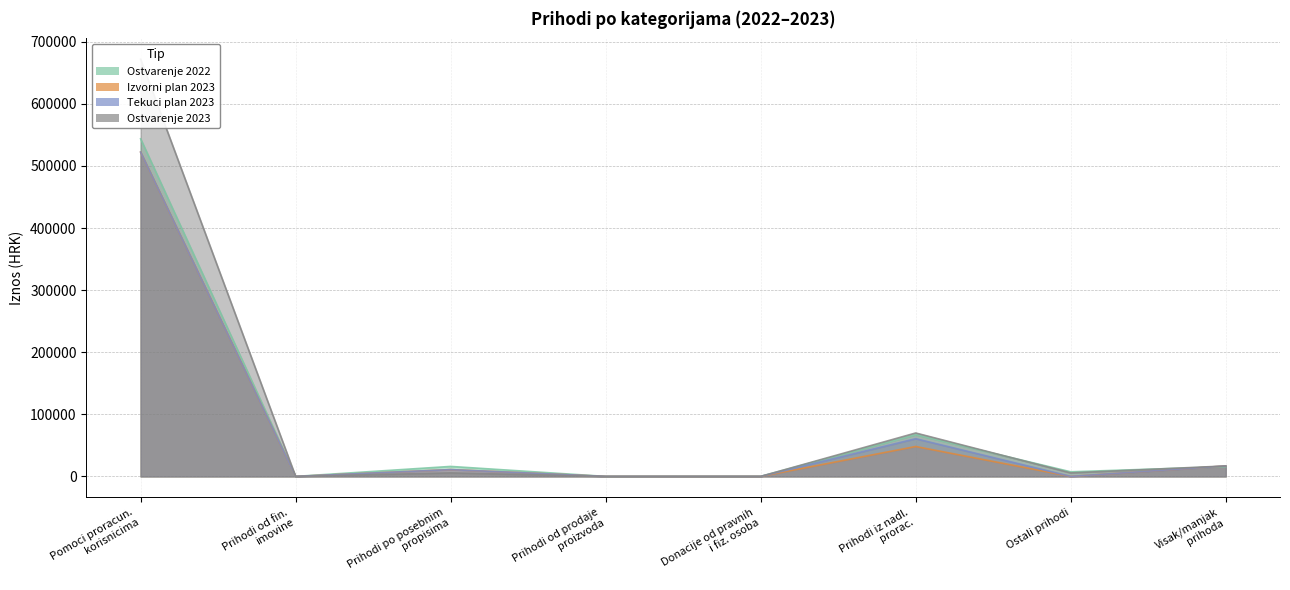

What is the value of the Izvorni plan 2023 point at the 3rd from the left?

10949.6